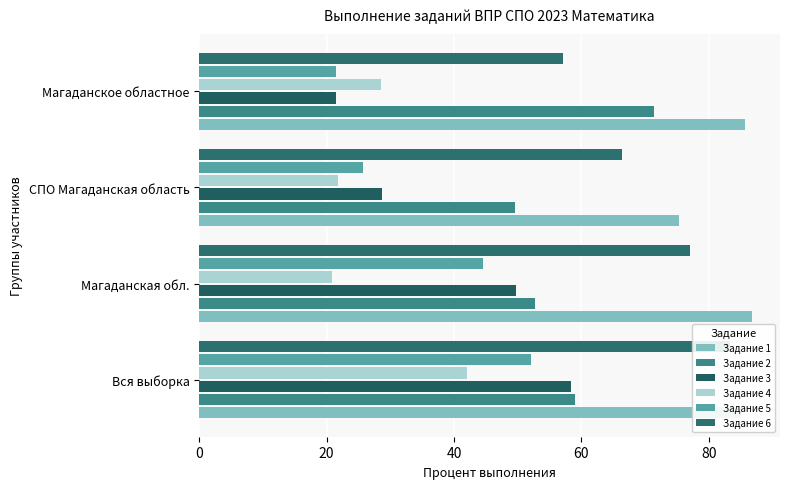

What is the minimum value for Задание 3?

21.4